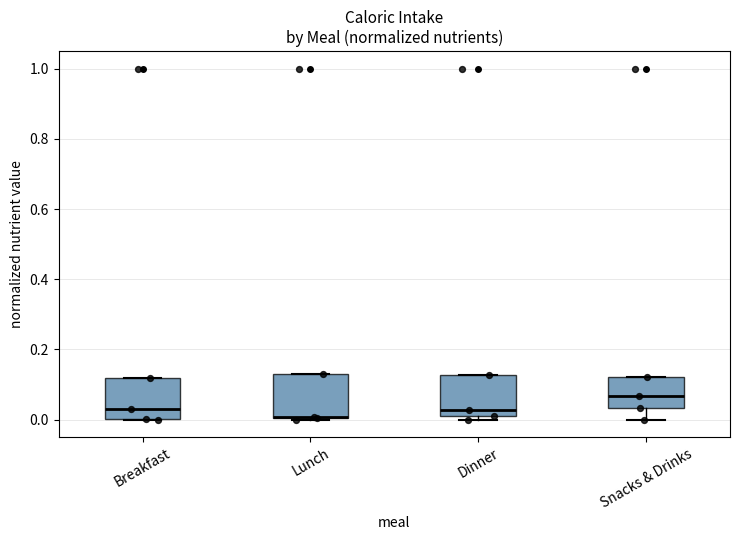

Where is the lower edge of the box for Dinner on the y-axis? The values are not printed on the chart, so give them approximately, as read against the axis.

0.00